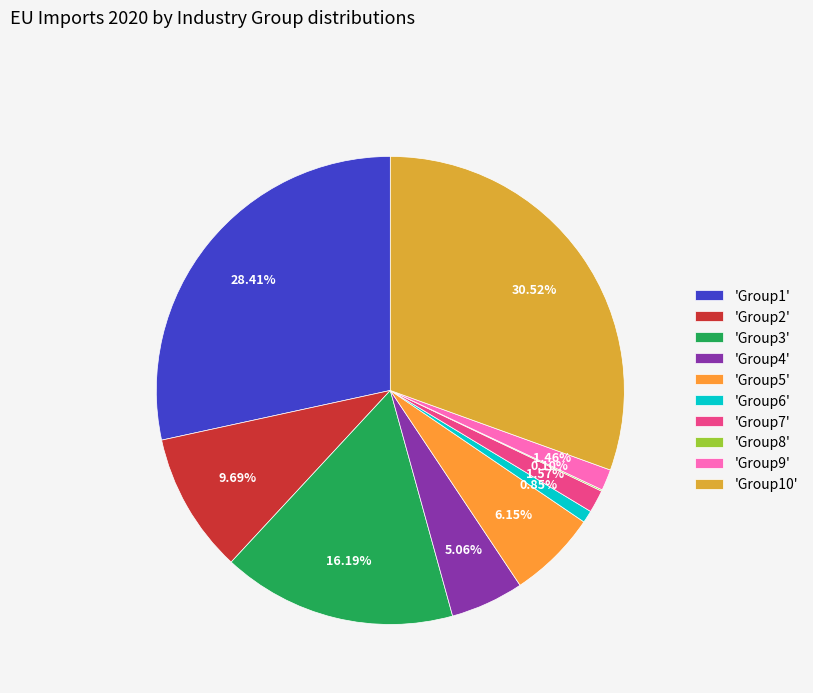

Is there any slice that represents more than half of the pie?

No